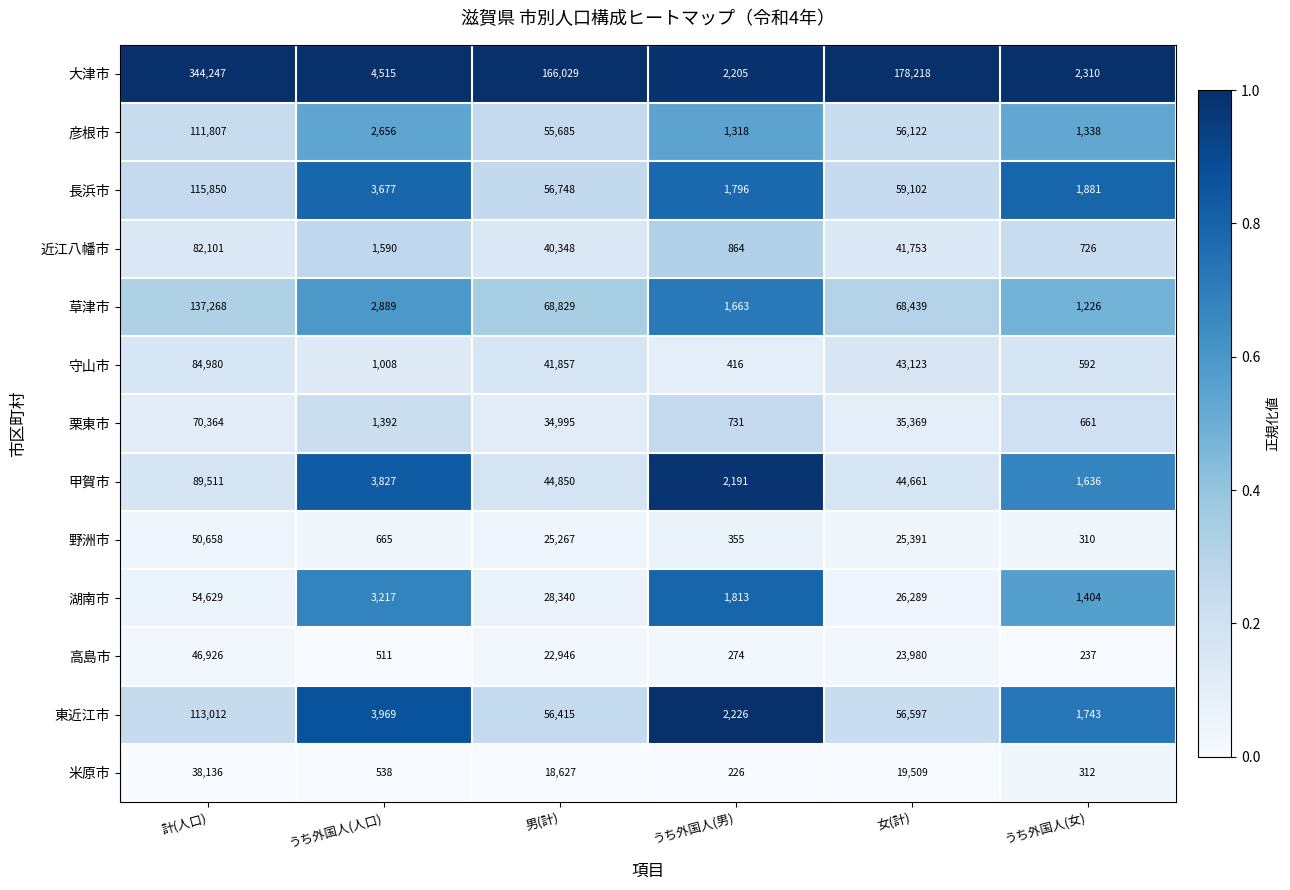

What is the difference between the maximum and minimum values in the 長浜市 series?

114054